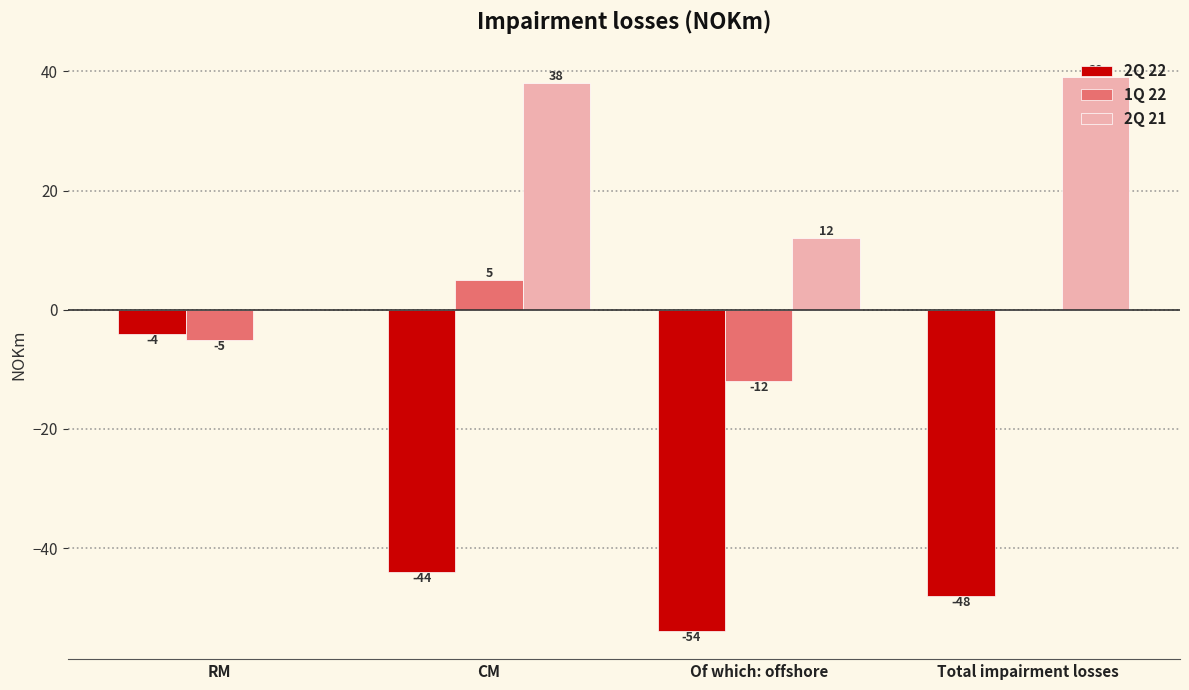

The value of 2Q 22 at CM is -44. True or false?

True